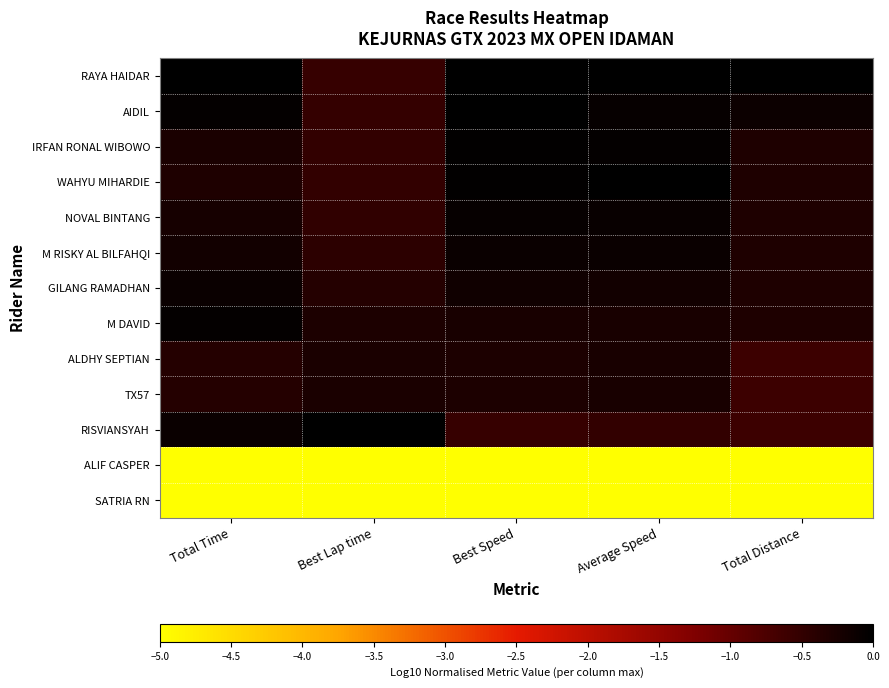

Which series has the largest total across all categories?

RAYA HAIDAR